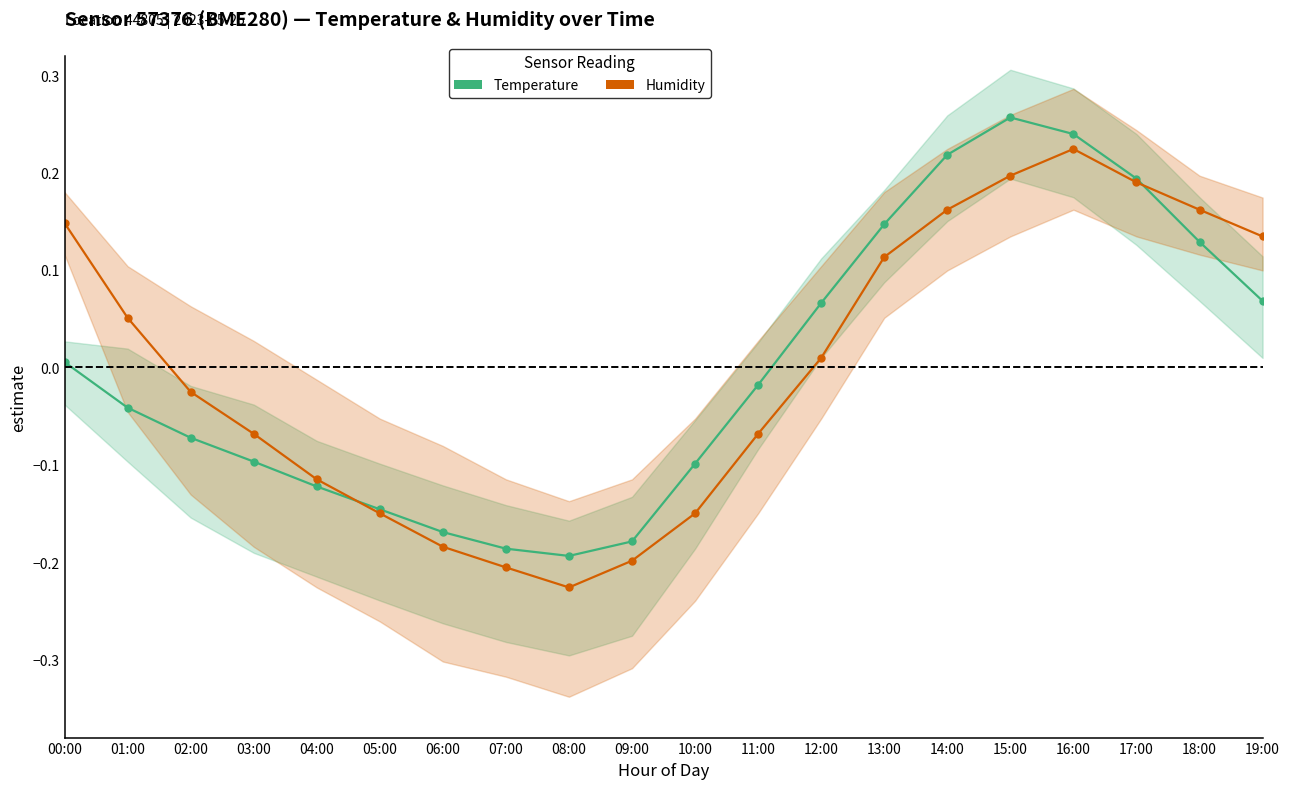

After their last crossing, which series has the higher values: Humidity (normalised) or Temperature (normalised)?

Humidity (normalised)